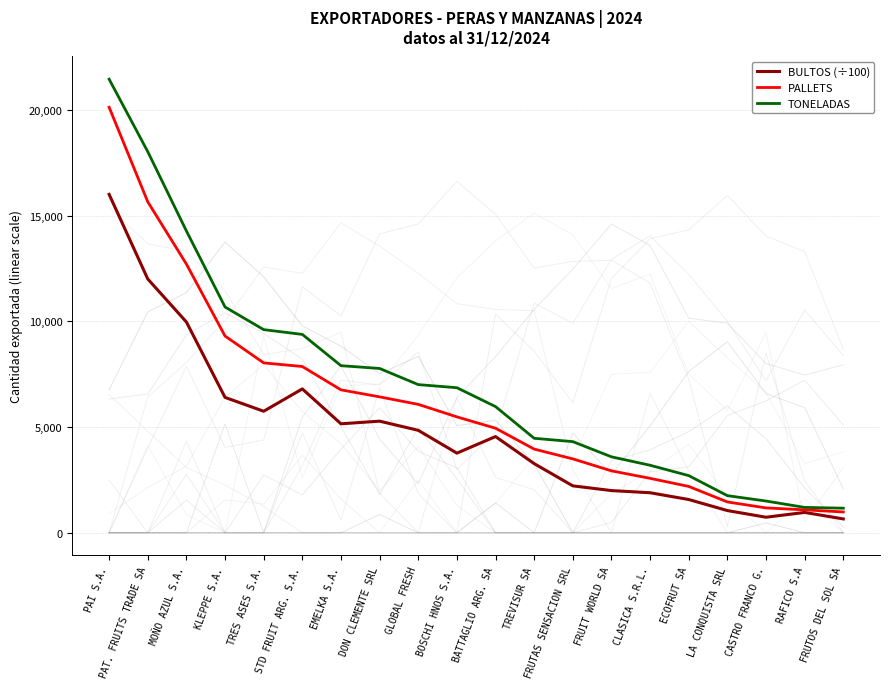

What is the value of the TONELADAS point at the 13th from the left?

4312.0